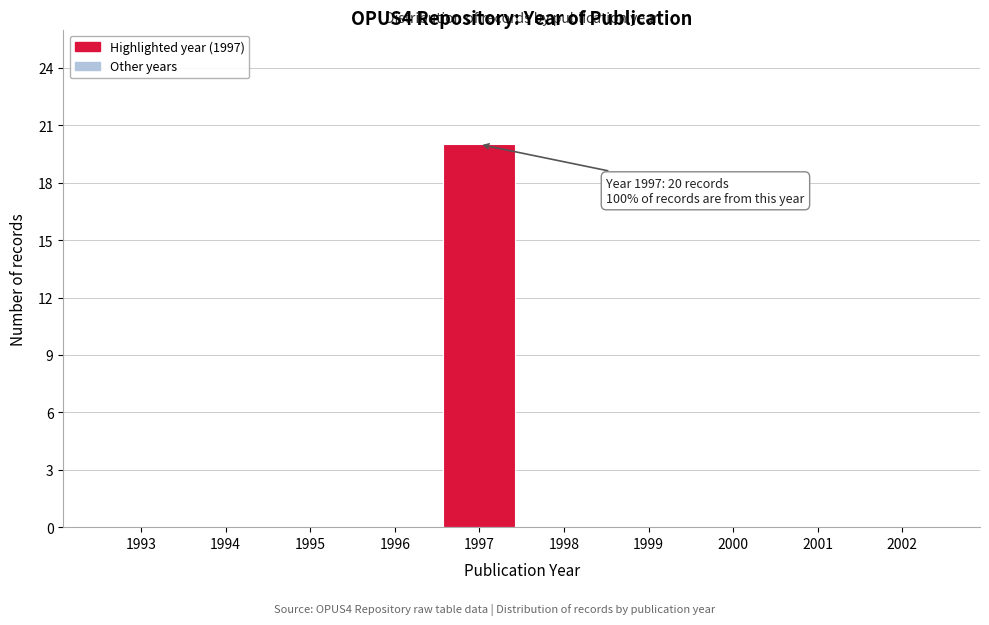

Reading left to right, list all the values displayed in this chart.

1993=0	1994=0	1995=0	1996=0	1997=20	1998=0	1999=0	2000=0	2001=0	2002=0